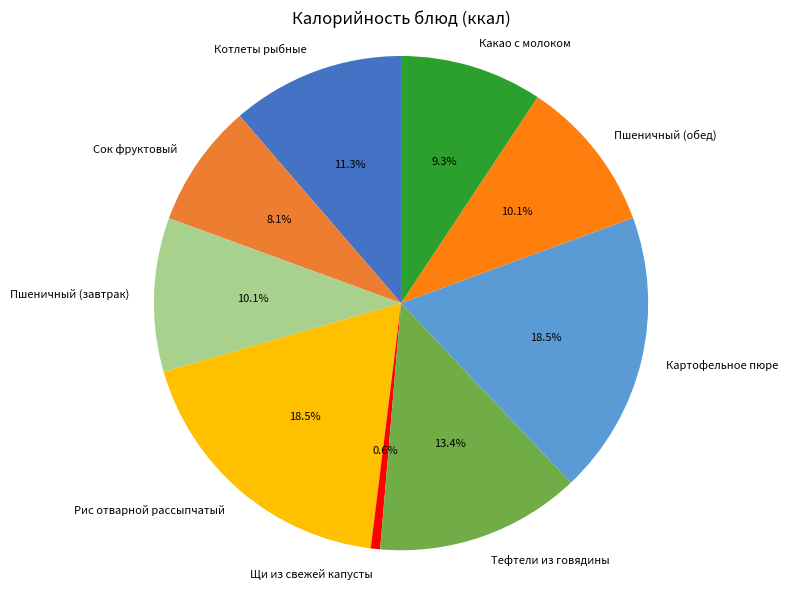

Do Рис отварной рассыпчатый and Щи из свежей капусты together represent more than half of the pie?

No